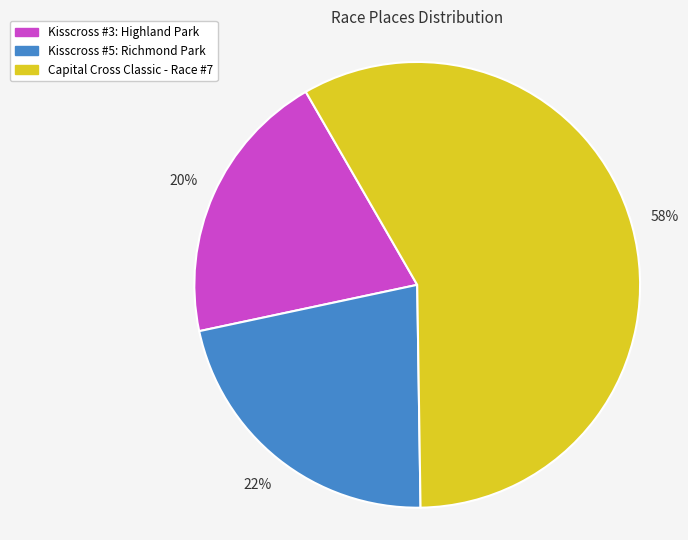

Is the sum of Kisscross #3: Highland Park and Capital Cross Classic - Race #7 greater than half?

Yes